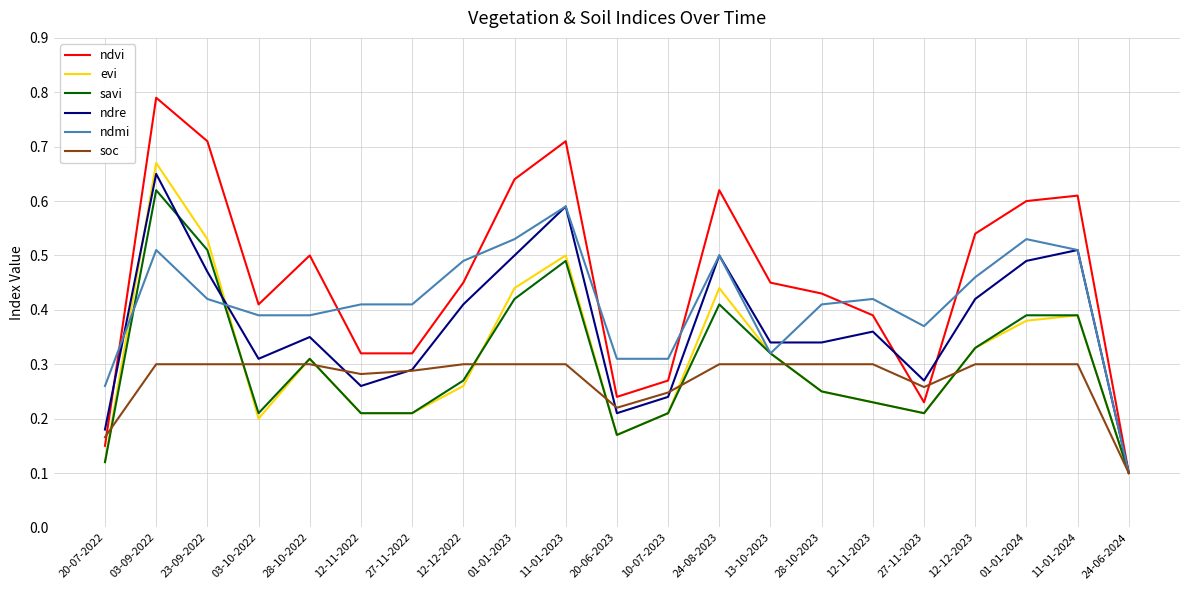

Which label corresponds to the smallest value in the chart?

24-06-2024